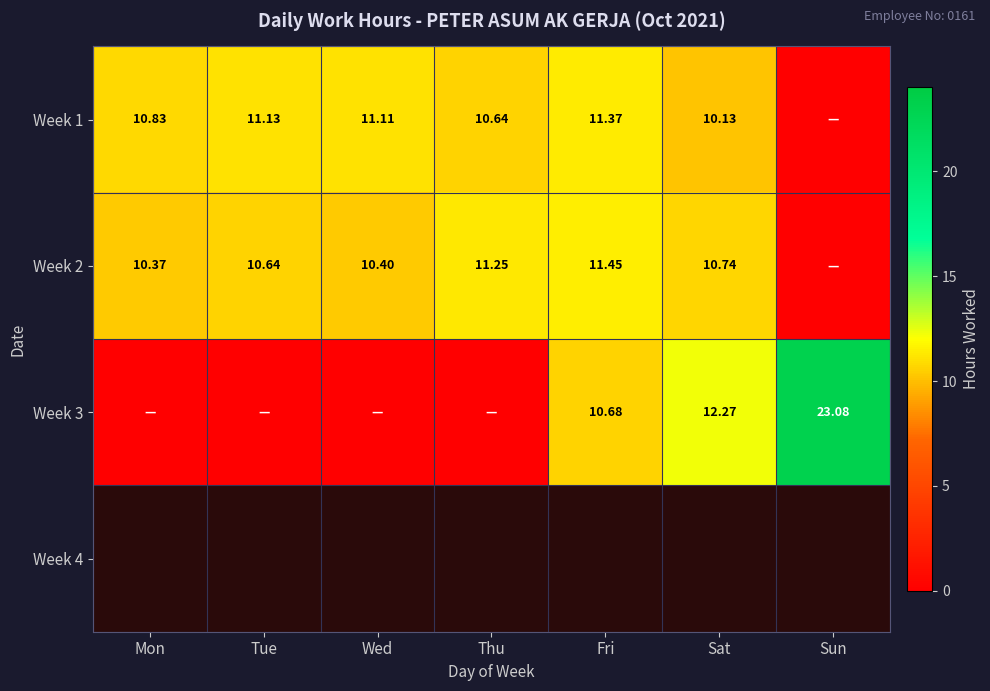

Is the value of Week 1 at Fri greater than the value of Week 2 at Mon?

Yes